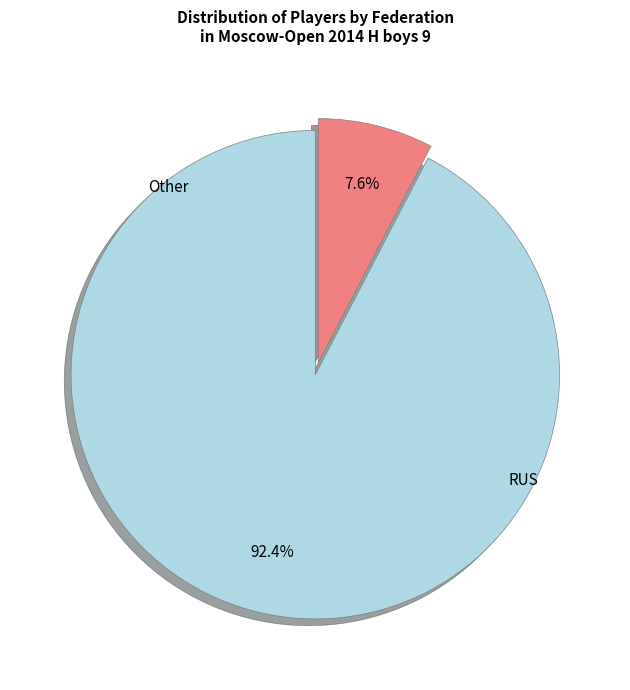

Is it true that RUS is 79% of the pie?

False